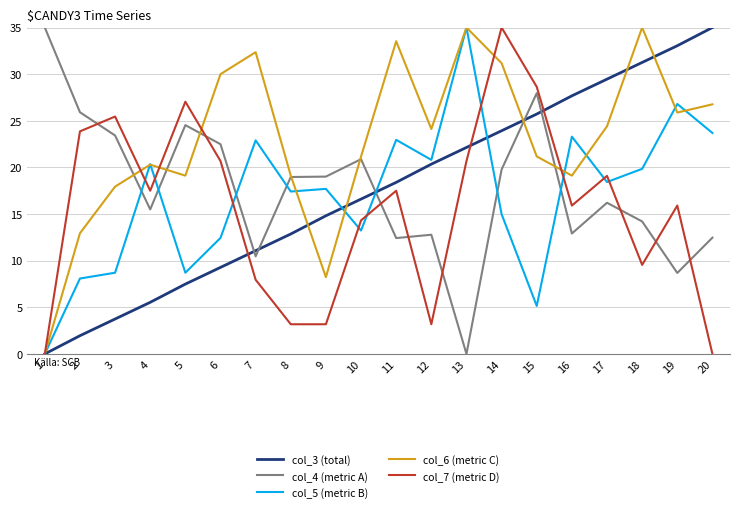

At which category is the sum across all series the highest?

14